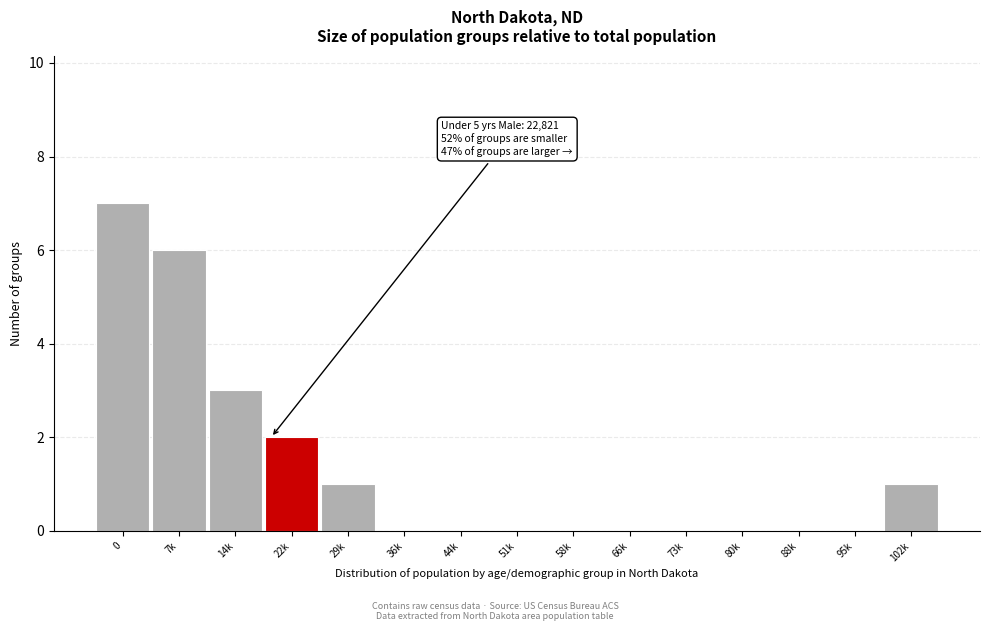

Reading left to right, extract all data points from this chart.

0=7	7k=6	14k=3	22k=2	29k=1	36k=0	44k=0	51k=0	58k=0	66k=0	73k=0	80k=0	88k=0	95k=0	102k=1